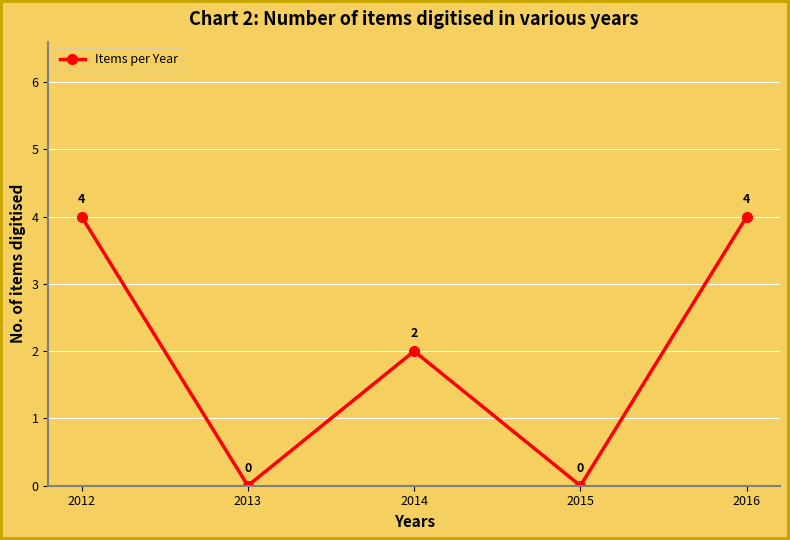

What is the greatest value displayed?

4